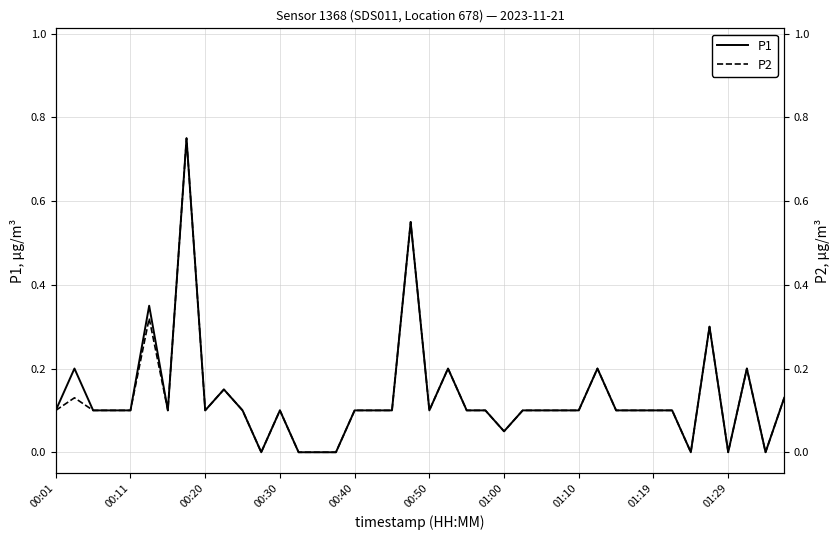

True or false: P1 and P2 cross at least once.

False